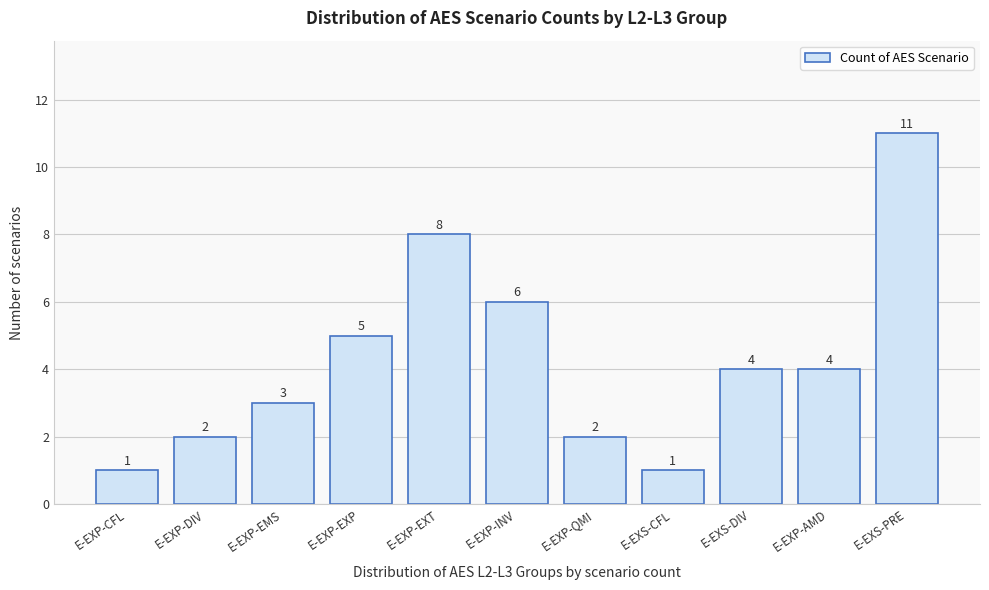

Reading right to left, list all the values displayed in this chart.

E-EXS-PRE=11	E-EXP-AMD=4	E-EXS-DIV=4	E-EXS-CFL=1	E-EXP-QMI=2	E-EXP-INV=6	E-EXP-EXT=8	E-EXP-EXP=5	E-EXP-EMS=3	E-EXP-DIV=2	E-EXP-CFL=1